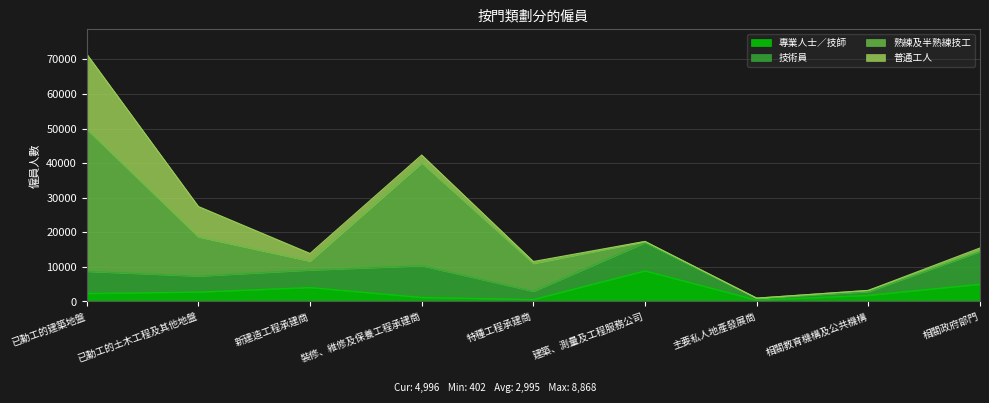

What is the total value across all series at 相關教育機構及公共機構?

3214